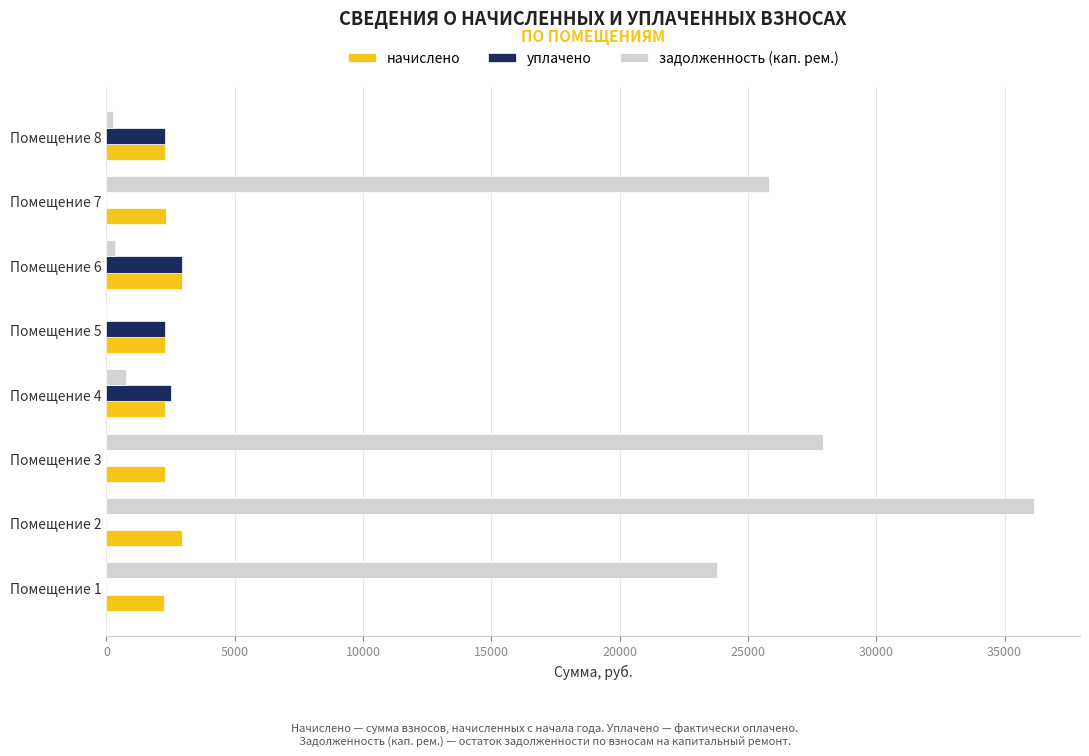

The value of уплачено at Помещение 3 is 0.0. True or false?

True